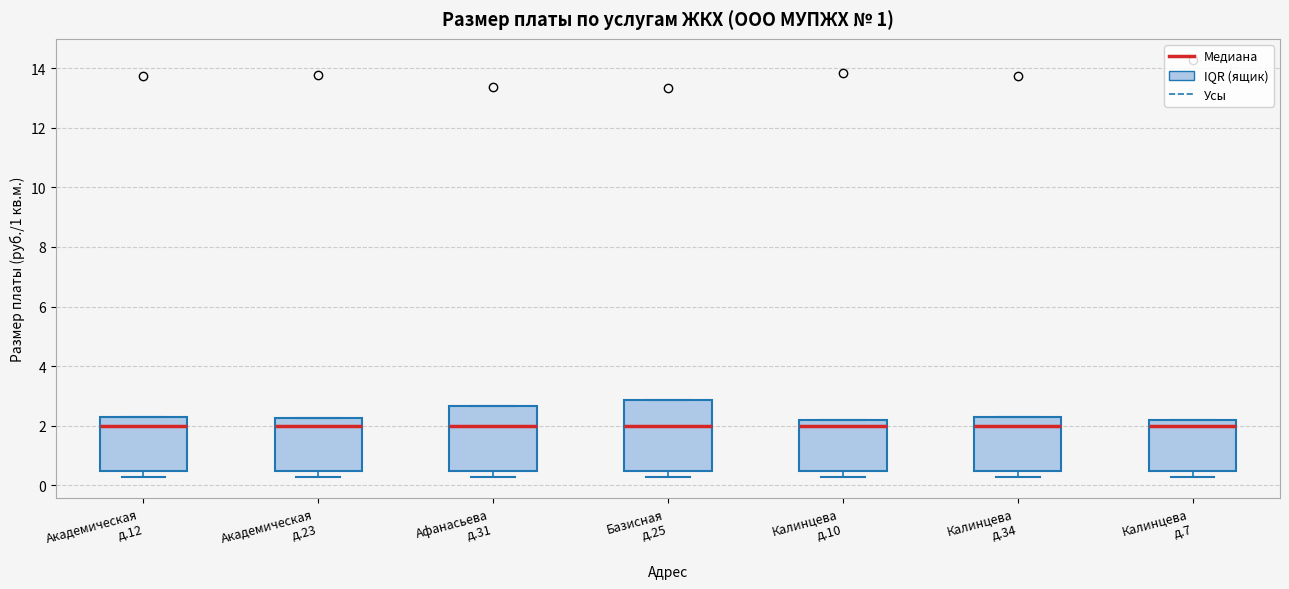

Where is the upper edge of the box for Калинцева д.10 on the y-axis? The values are not printed on the chart, so give them approximately, as read against the axis.

2.2